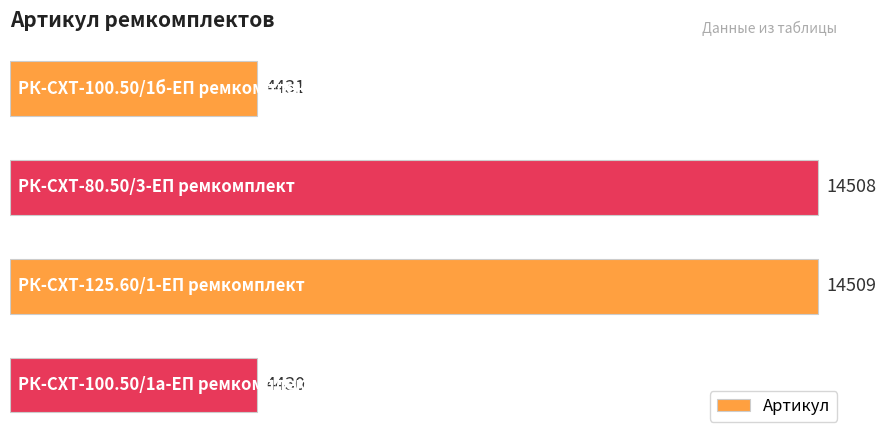

What is the value of the 3rd bar from the top?

14509